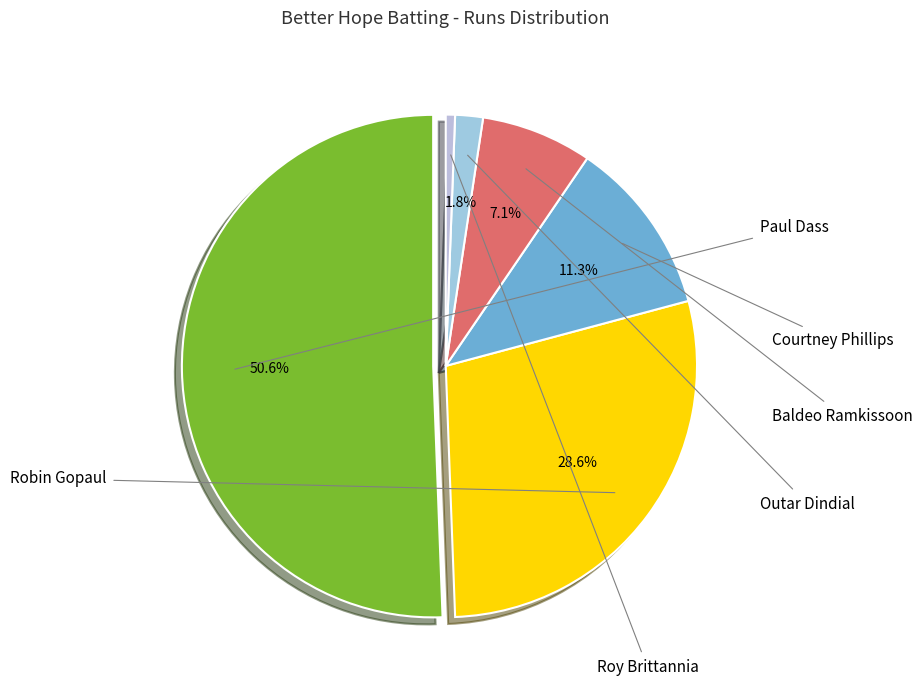

Does Courtney Phillips account for over 50% of the chart?

No